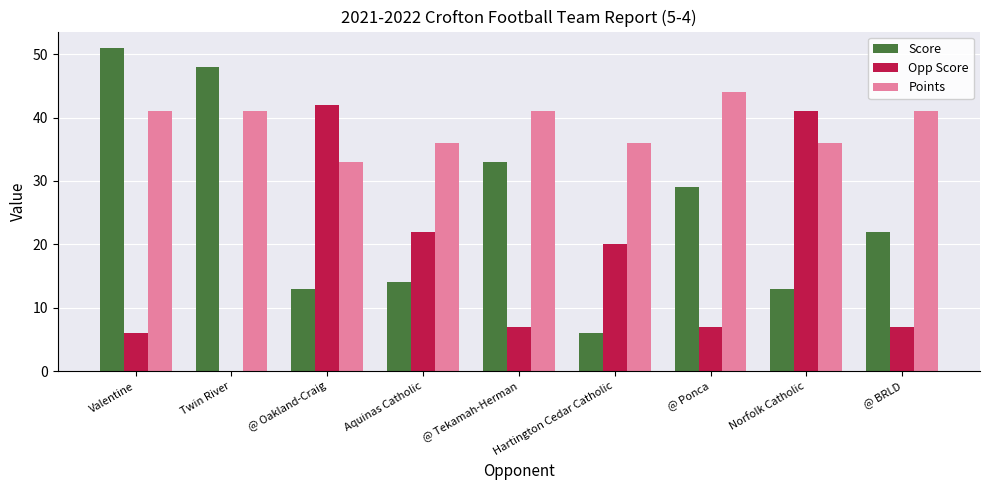

How many values in Opp Score are above zero?

8